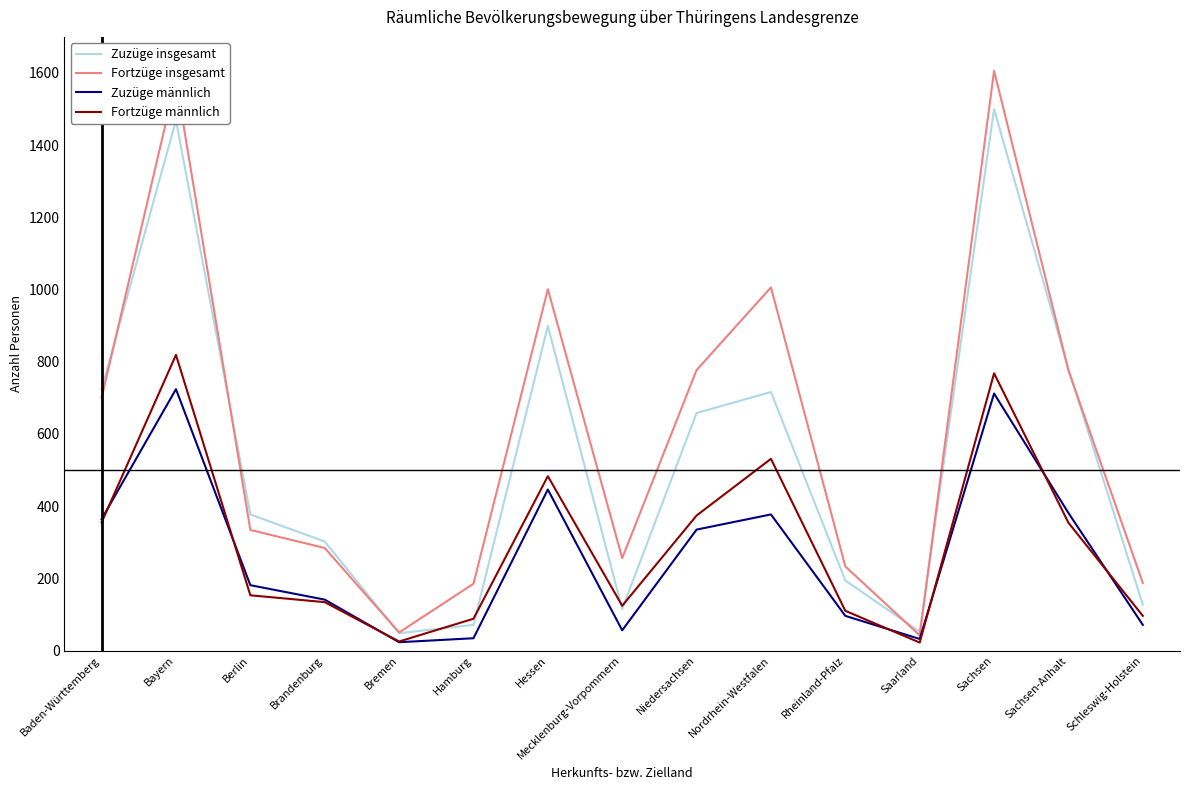

The Fortzüge männlich series shows 124 at Mecklenburg-Vorpommern. True or false?

True